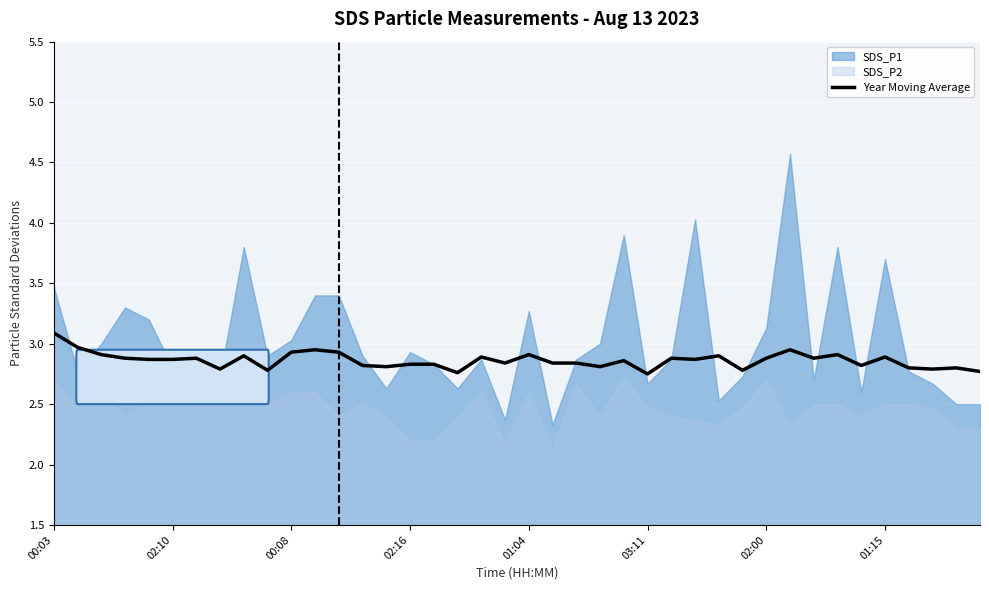

The value of Year Moving Average at 01:04 is 4.2. True or false?

False